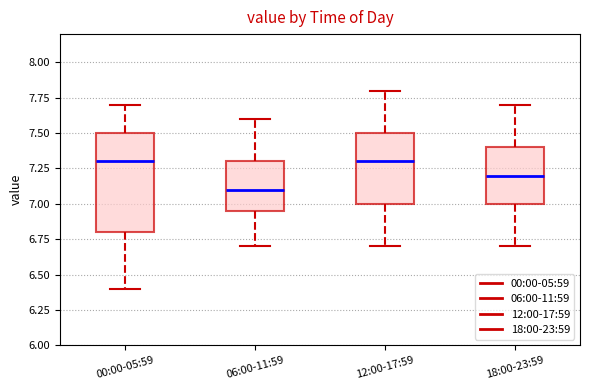

Reading left to right, transcribe this box plot: for each box, give where its median line is, the range the box spans, and where its two whiskers end, as read against the y-axis. The values are not printed on the chart, so give them approximately, as read against the axis.

00:00-05:59: median 7.30, box 6.80 to 7.50, whiskers 6.40 to 7.70
06:00-11:59: median 7.10, box 6.95 to 7.30, whiskers 6.70 to 7.60
12:00-17:59: median 7.30, box 7.00 to 7.50, whiskers 6.70 to 7.80
18:00-23:59: median 7.20, box 7.00 to 7.40, whiskers 6.70 to 7.70